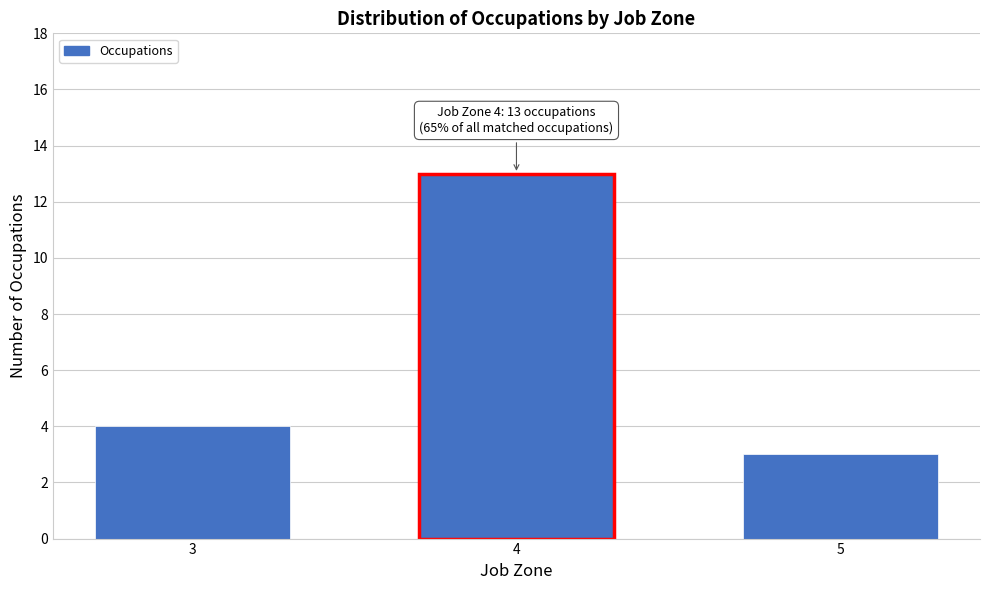

Reading left to right, extract all data points from this chart.

4	13	3